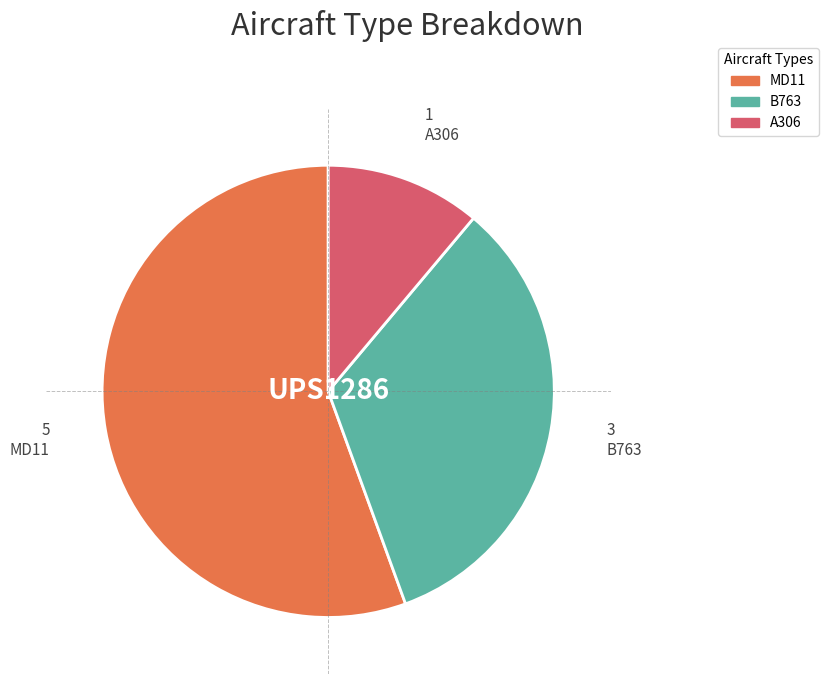

Which has a higher value, B763 or A306?

B763